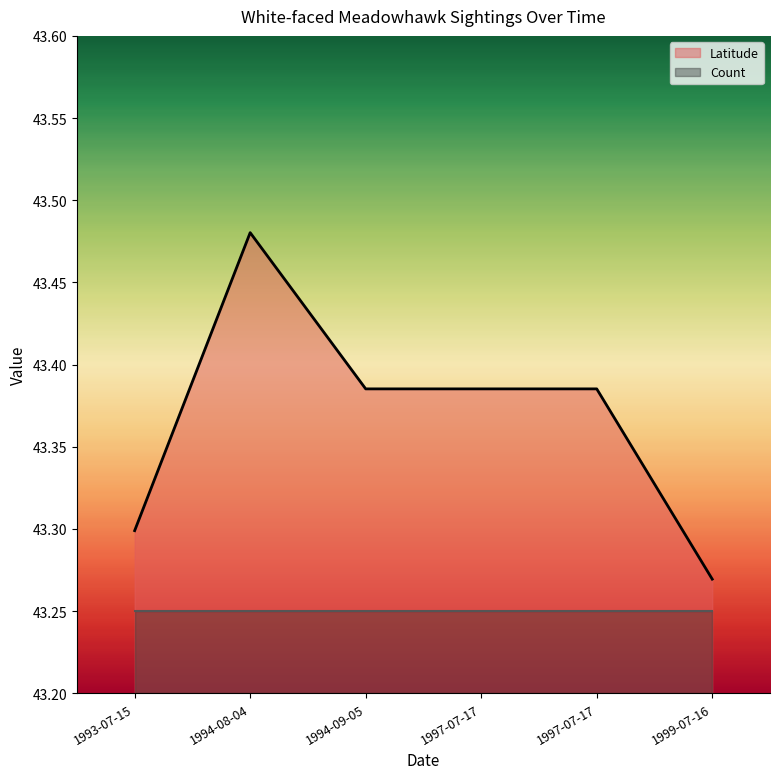

True or false: the data shows 58.4 at 1997-07-17.

False